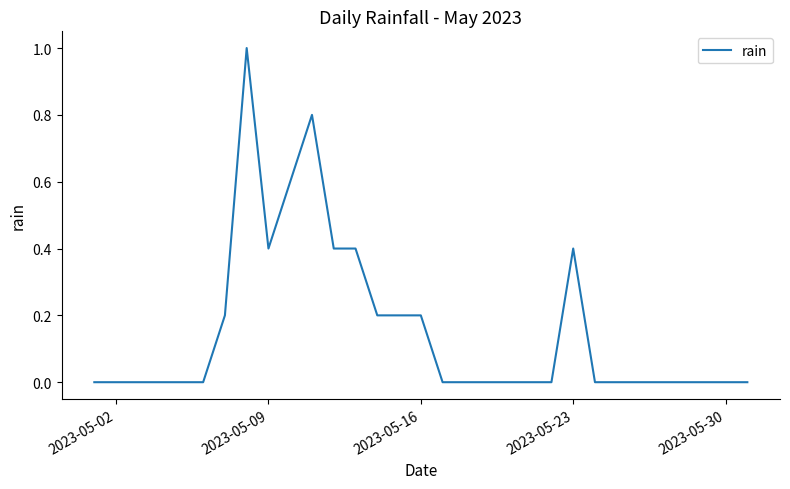

True or false: there are more than 0 points higher than both neighbors.

True